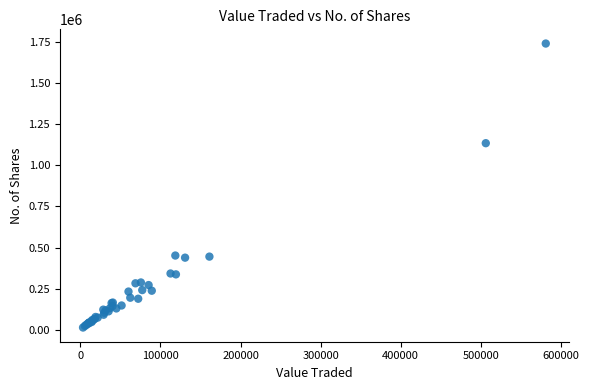

What Y value in the scatter plot is closest to 877503?

1135227